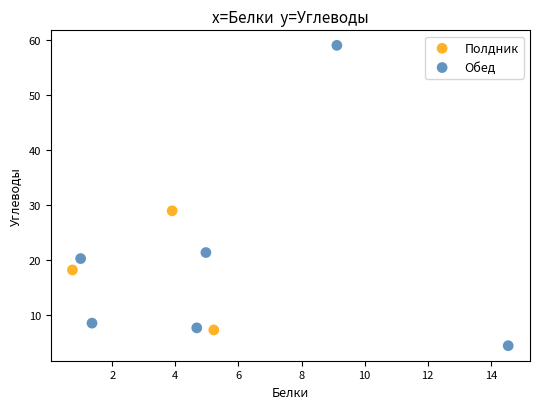

Which series contains the highest Y value?

Обед